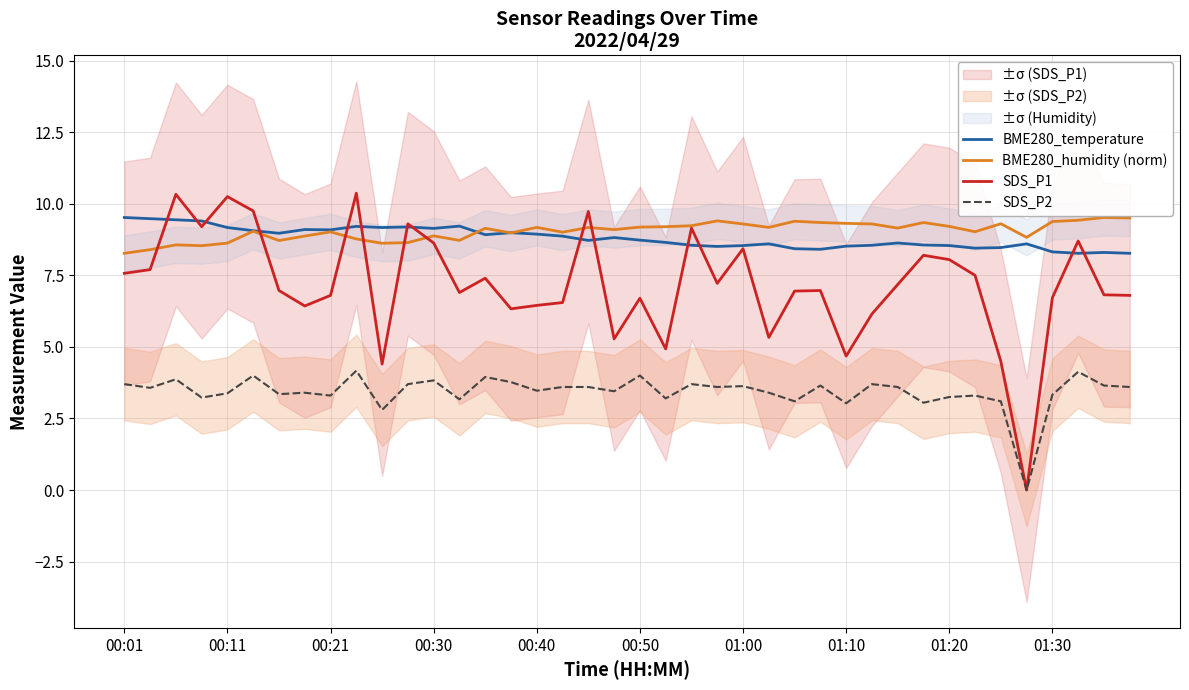

What is the total value across all series at 15?

28.1